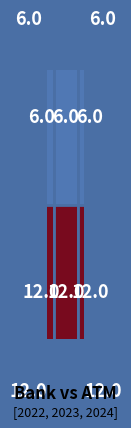

At which label is ATM closest to 12?

2022